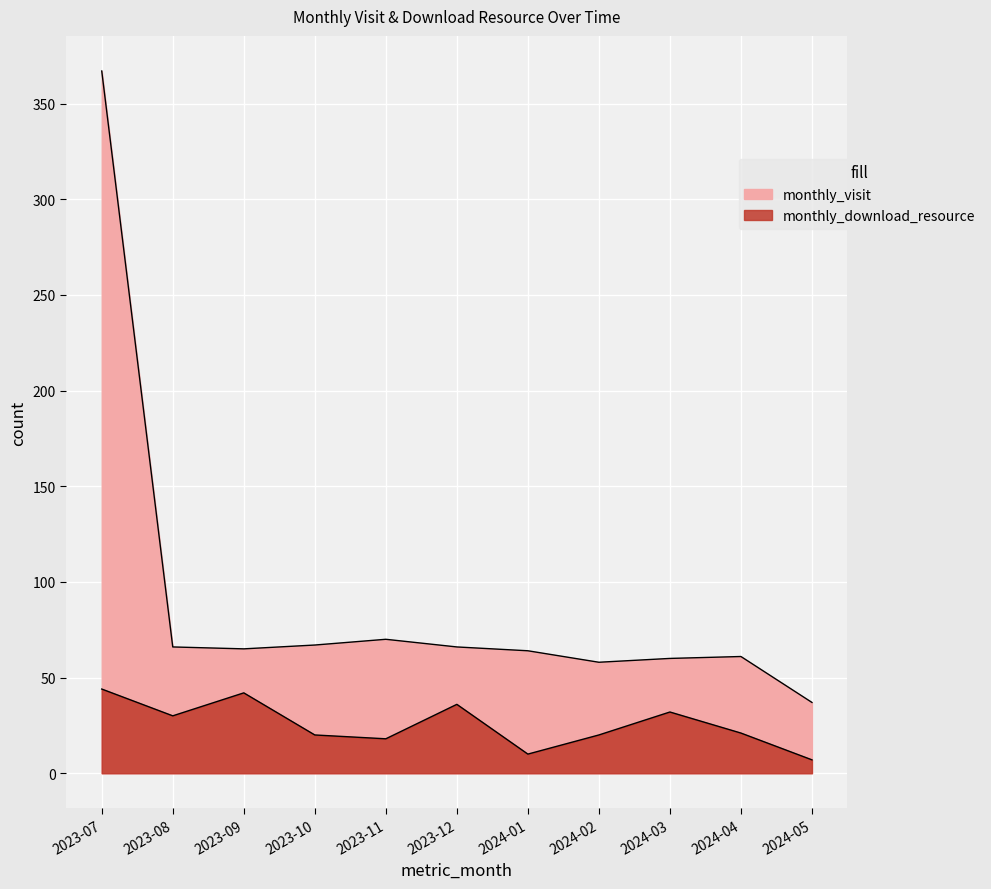

Rank the categories by monthly_download_resource value from lowest to highest.

2024-05, 2024-01, 2023-11, 2023-10, 2024-02, 2024-04, 2023-08, 2024-03, 2023-12, 2023-09, 2023-07